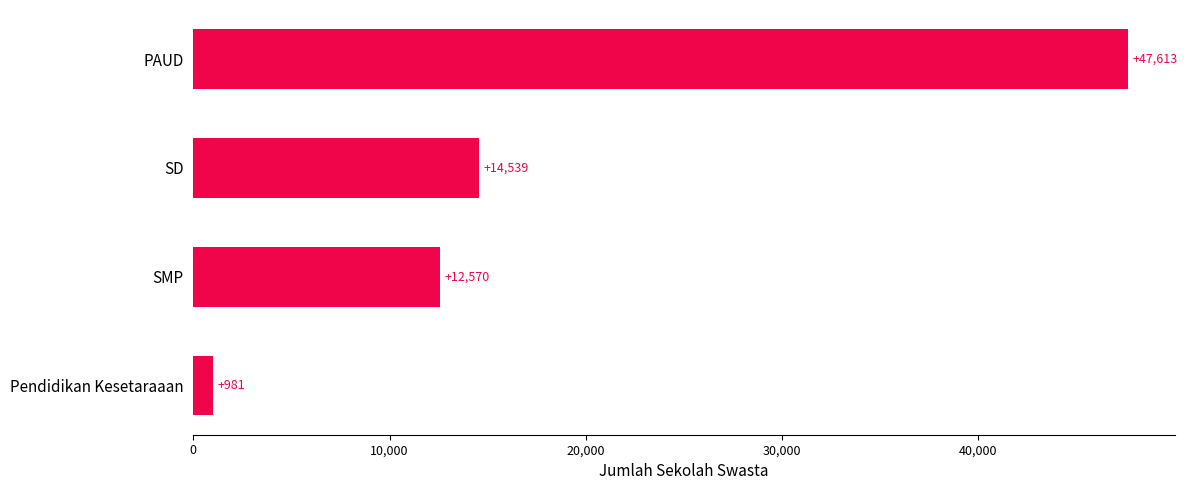

What is the change in value from SMP to PAUD?

+35043